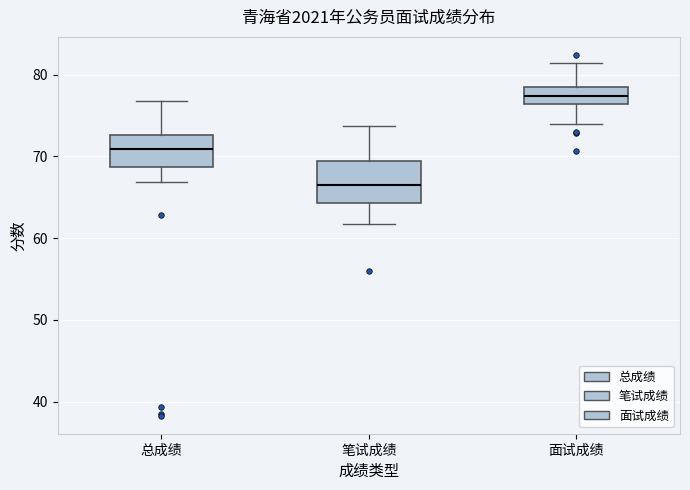

Which box's median line is the lowest?

笔试成绩